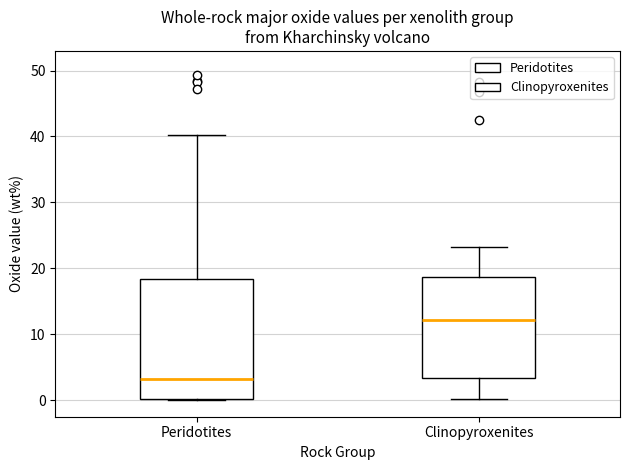

Which box is the tallest, from its lower edge to its upper edge?

Peridotites